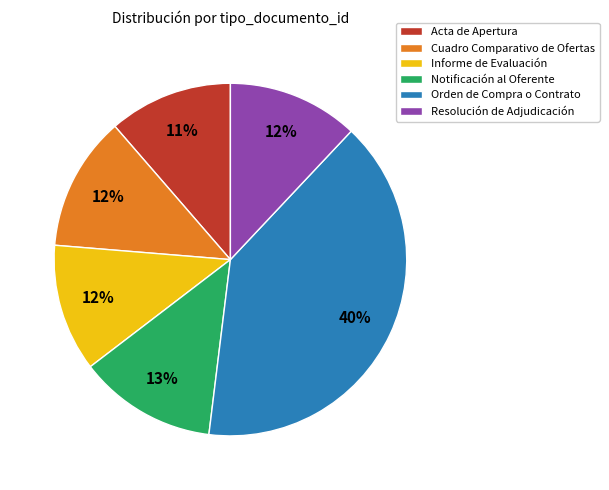

Which has a higher value, Resolución de Adjudicación or Orden de Compra o Contrato?

Orden de Compra o Contrato